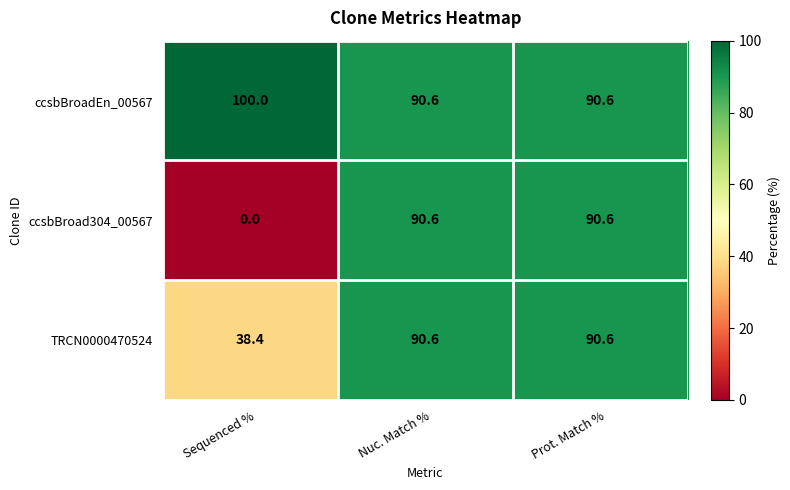

Rank the series at Sequenced % from lowest to highest value.

ccsbBroad304_00567, TRCN0000470524, ccsbBroadEn_00567